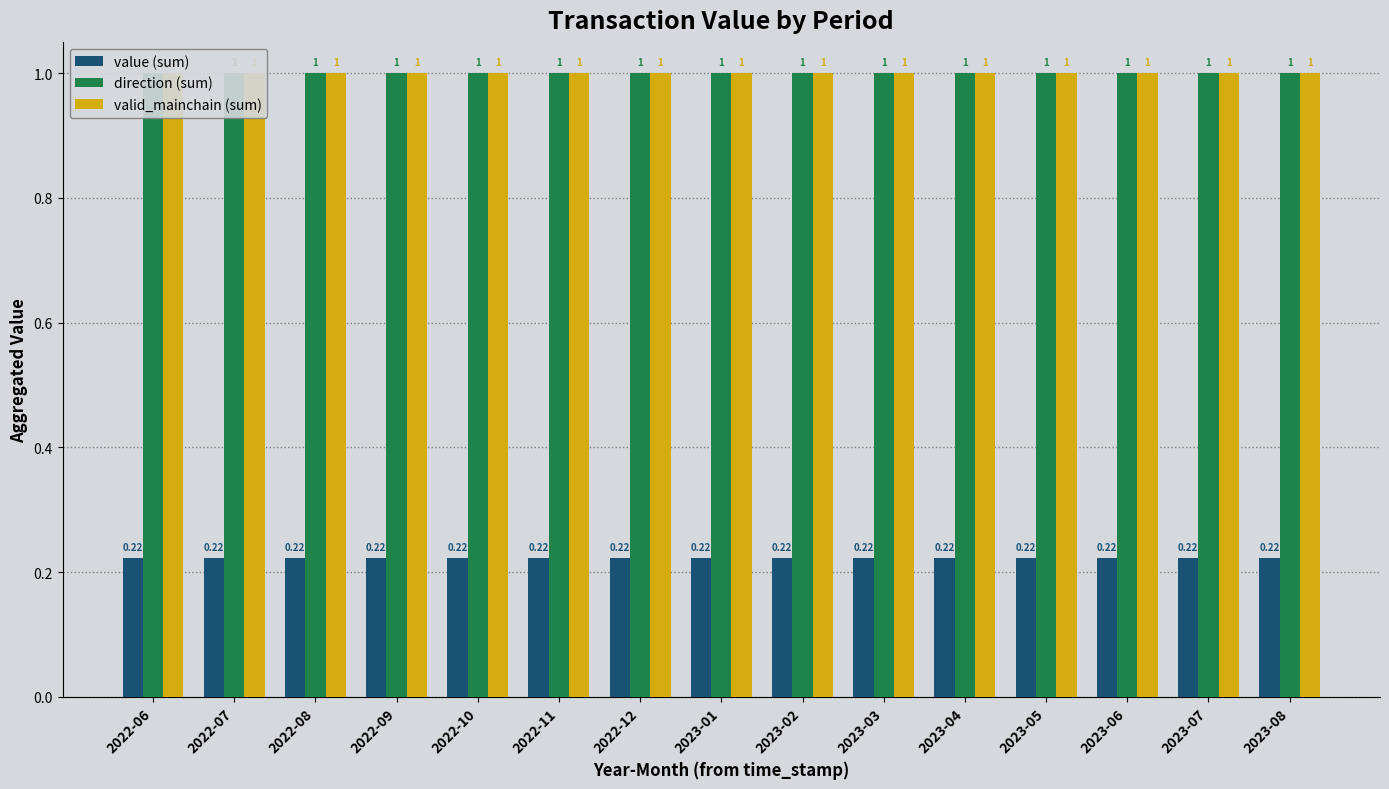

Reading left to right, extract all data points from this chart.

value (sum): 0.2	0.2	0.2	0.2	0.2	0.2	0.2	0.2	0.2	0.2	0.2	0.2	0.2	0.2	0.2
direction (sum): 1.0	1.0	1.0	1.0	1.0	1.0	1.0	1.0	1.0	1.0	1.0	1.0	1.0	1.0	1.0
valid_mainchain (sum): 1.0	1.0	1.0	1.0	1.0	1.0	1.0	1.0	1.0	1.0	1.0	1.0	1.0	1.0	1.0